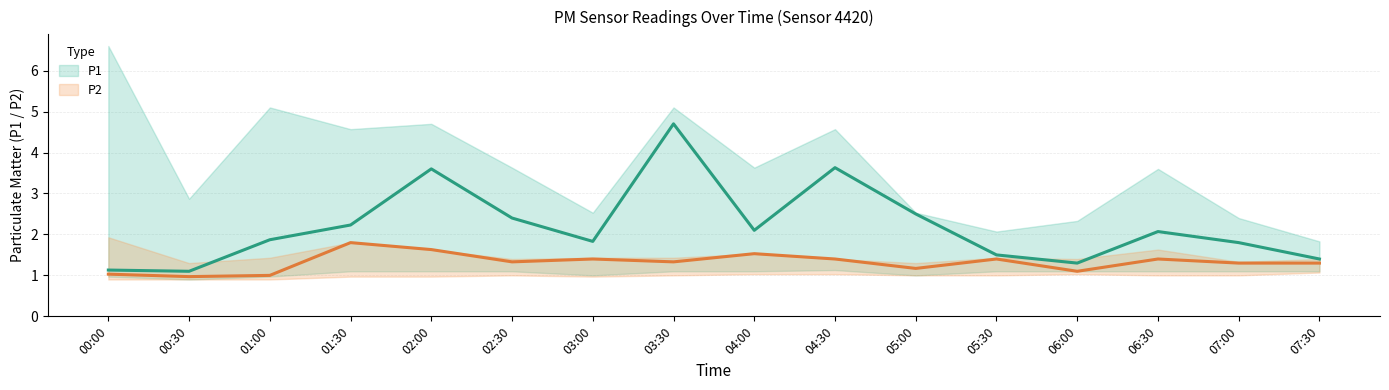

What is the greatest value displayed?

4.7